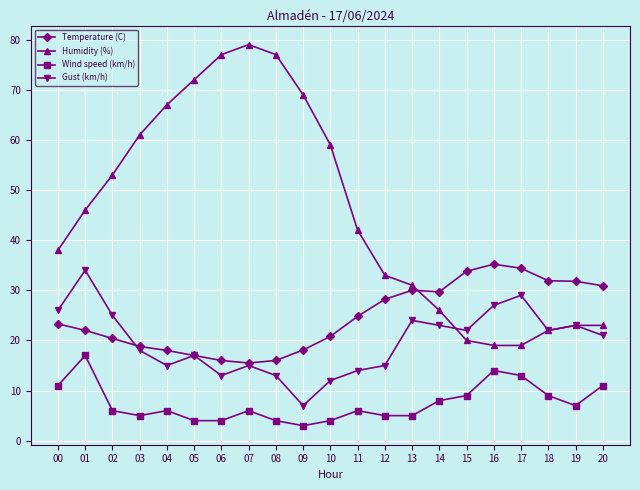

What is the value of the Temperature (C) point at the 4th from the left?

18.8